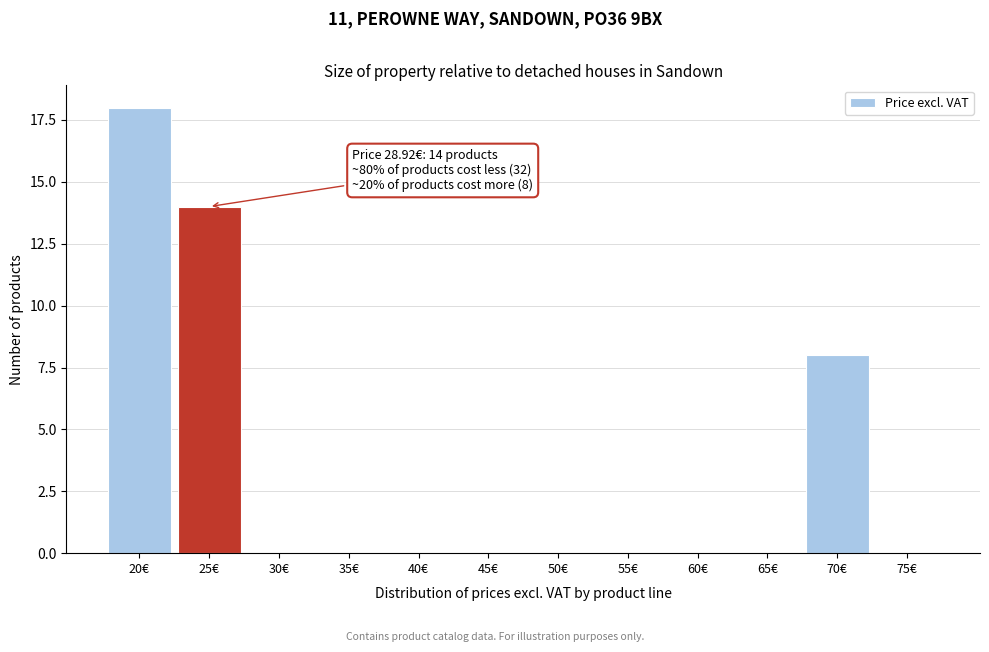

Reading left to right, what are all the values shown in this chart?

20€=18	25€=14	30€=0	35€=0	40€=0	45€=0	50€=0	55€=0	60€=0	65€=0	70€=8	75€=0